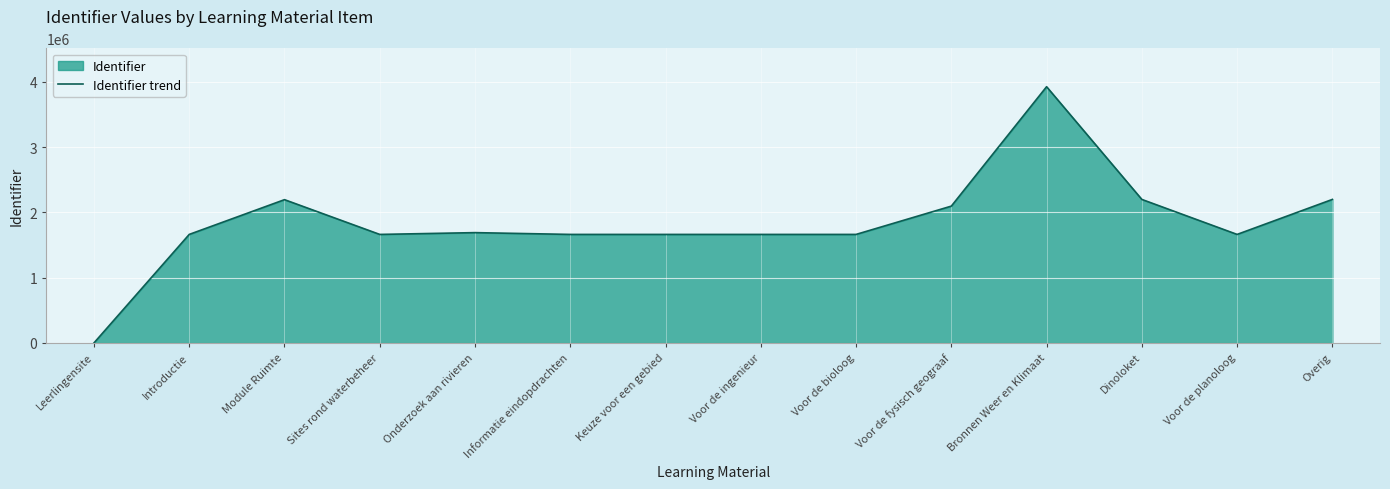

Which has a higher value, Leerlingensite or Dinoloket?

Dinoloket